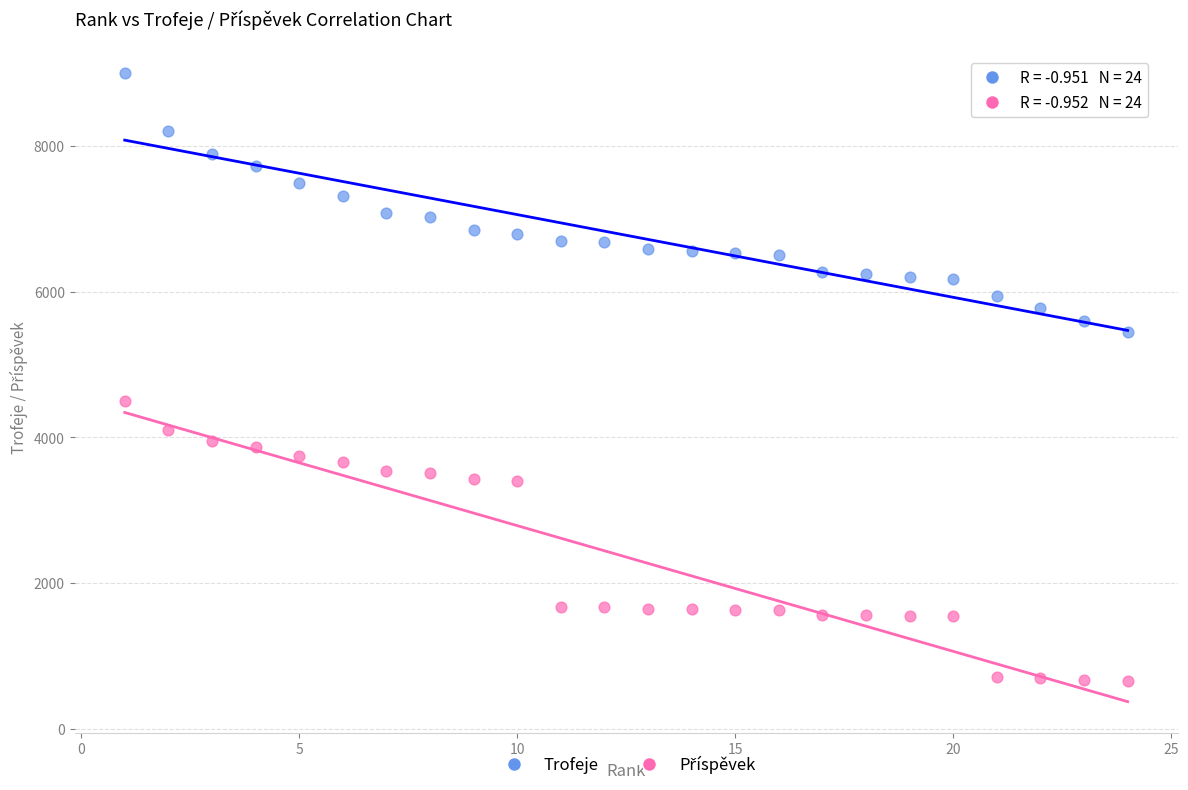

Across all data points, what is the range of Y values (max minus min)?

8346